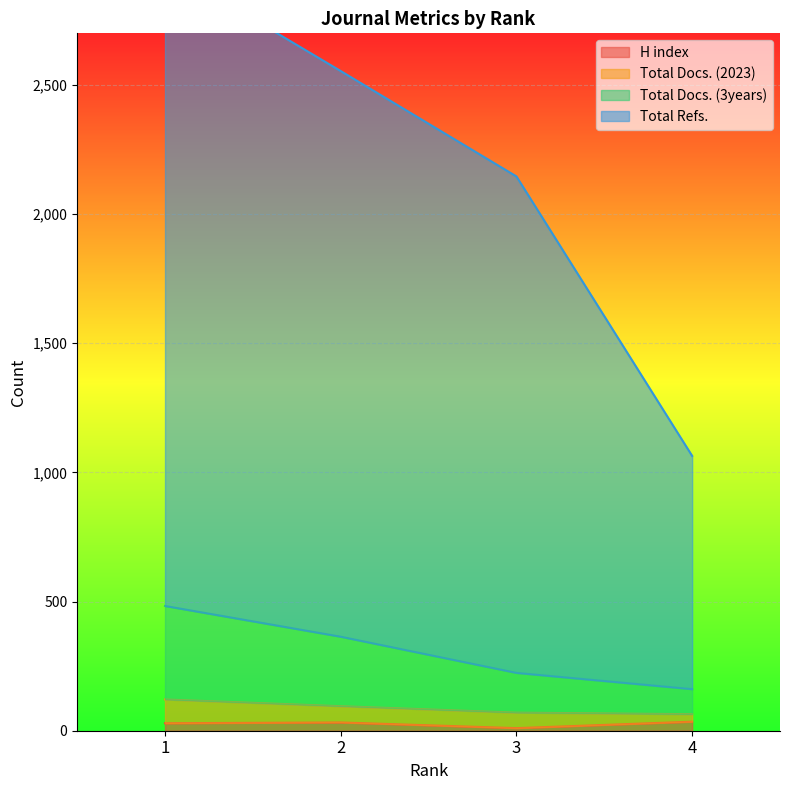

At which label does H index first exceed 32?

4